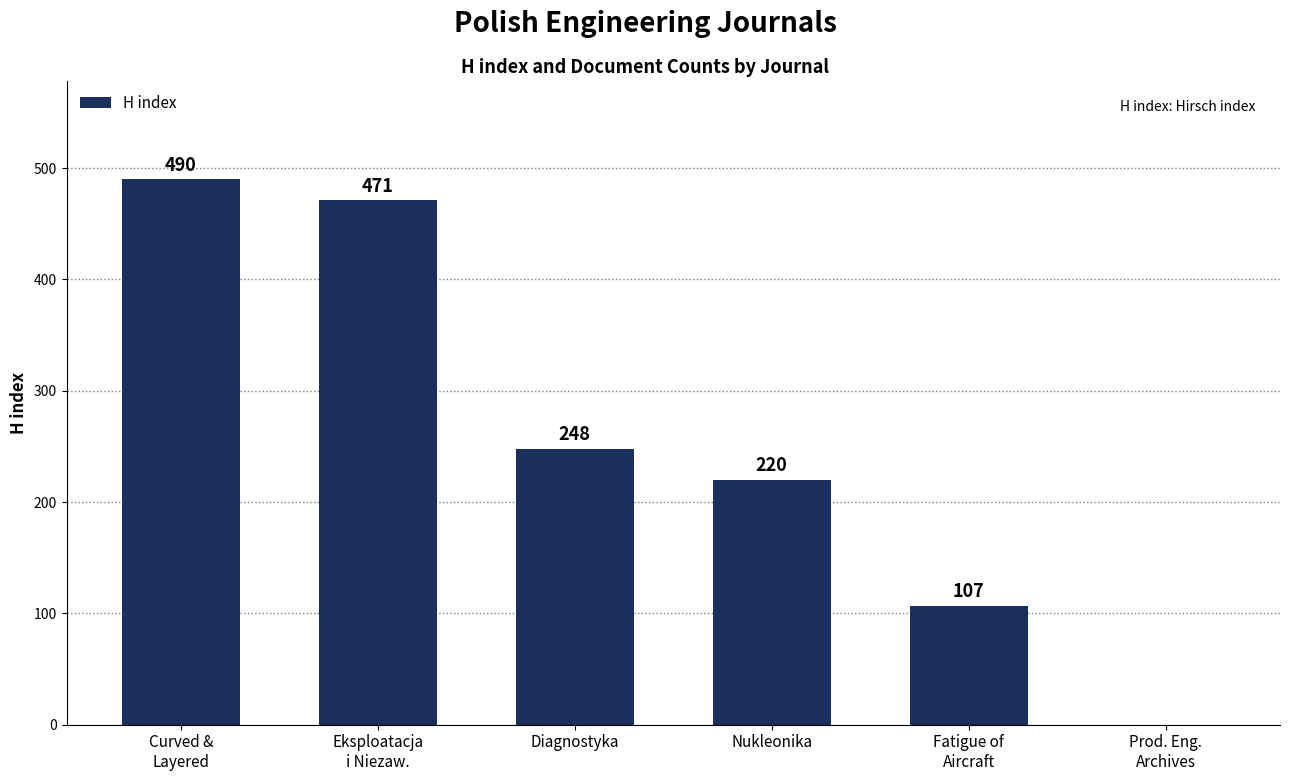

What is the maximum value shown in the chart?

490